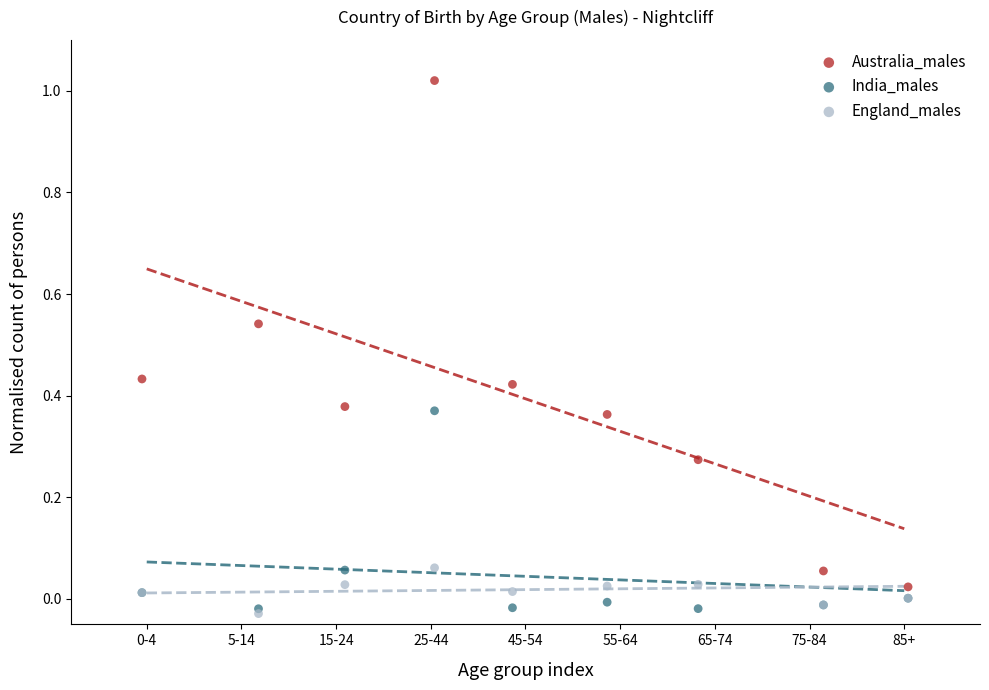

Which series has the largest Y range (max minus min)?

Australia_males